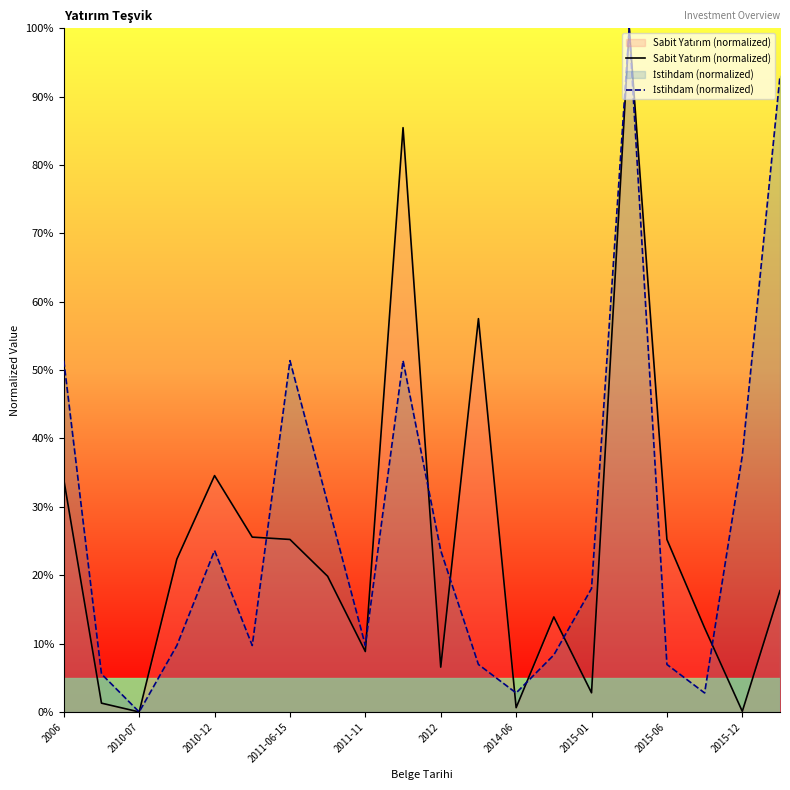

Which series has the largest range (max minus min)?

Sabit Yatırım (normalized)